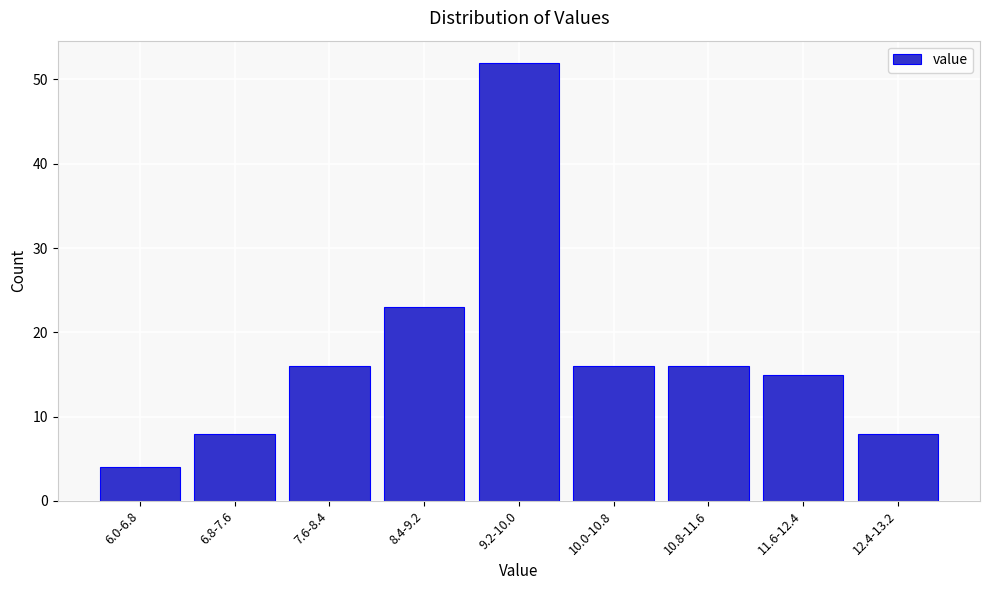

Reading right to left, list all the values displayed in this chart.

8	15	16	16	52	23	16	8	4